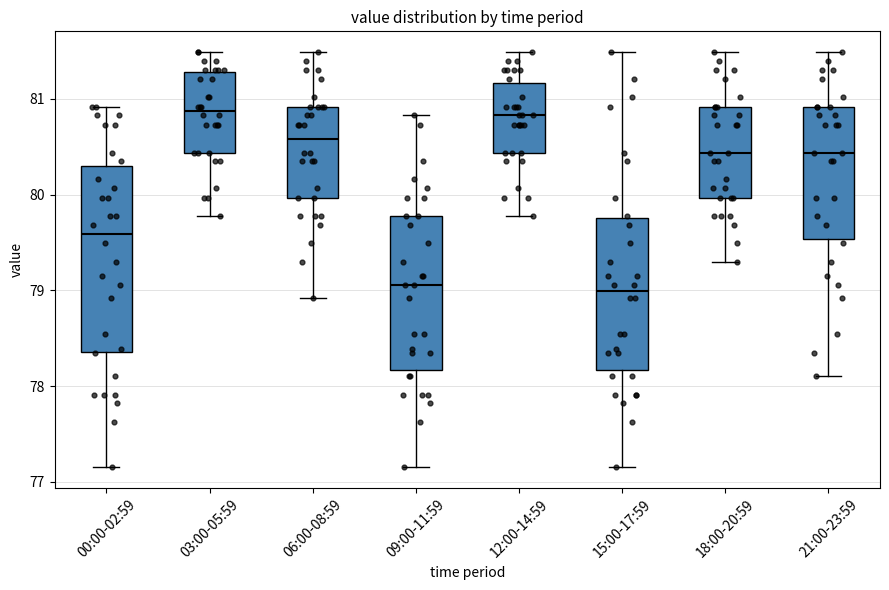

Reading left to right, read every box against the y-axis: the position of its median line, the range the box covers, and the ends of its whiskers. The values are not printed on the chart, so give them approximately, as read against the axis.

00:00-02:59: median 79.6, box 78.4 to 80.3, whiskers 77.2 to 80.9
03:00-05:59: median 80.9, box 80.4 to 81.3, whiskers 79.8 to 81.5
06:00-08:59: median 80.6, box 80.0 to 80.9, whiskers 78.9 to 81.5
09:00-11:59: median 79.1, box 78.2 to 79.8, whiskers 77.2 to 80.8
12:00-14:59: median 80.8, box 80.4 to 81.2, whiskers 79.8 to 81.5
15:00-17:59: median 79.0, box 78.2 to 79.8, whiskers 77.2 to 81.5
18:00-20:59: median 80.4, box 80.0 to 80.9, whiskers 79.3 to 81.5
21:00-23:59: median 80.4, box 79.5 to 80.9, whiskers 78.1 to 81.5